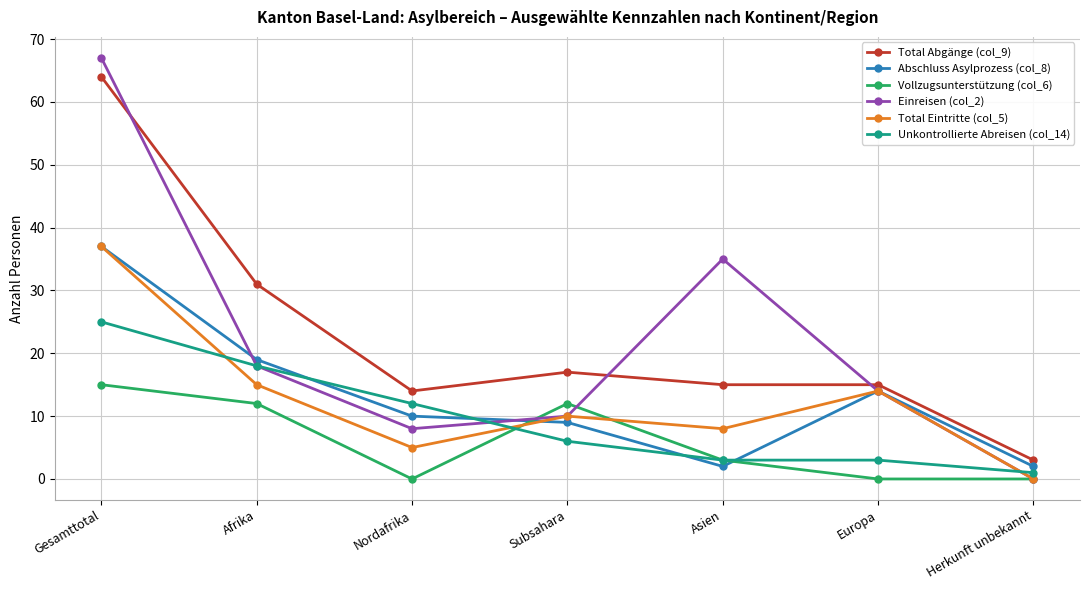

True or false: Vollzugsunterstützung (col_6) and Total Abgänge (col_9) intersect in this chart.

False